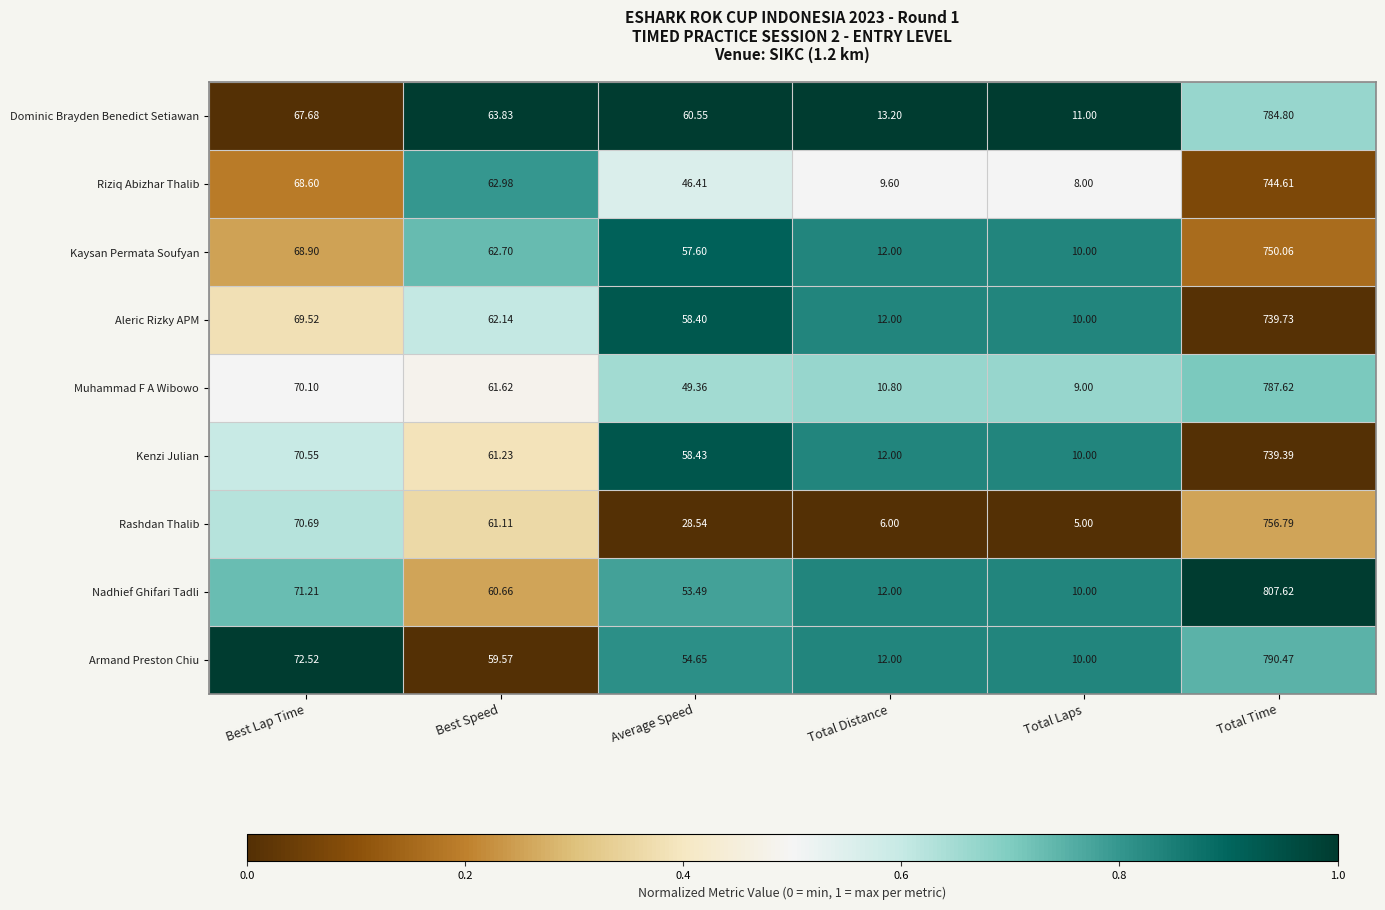

Which series has the largest range (max minus min)?

Nadhief Ghifari Tadli